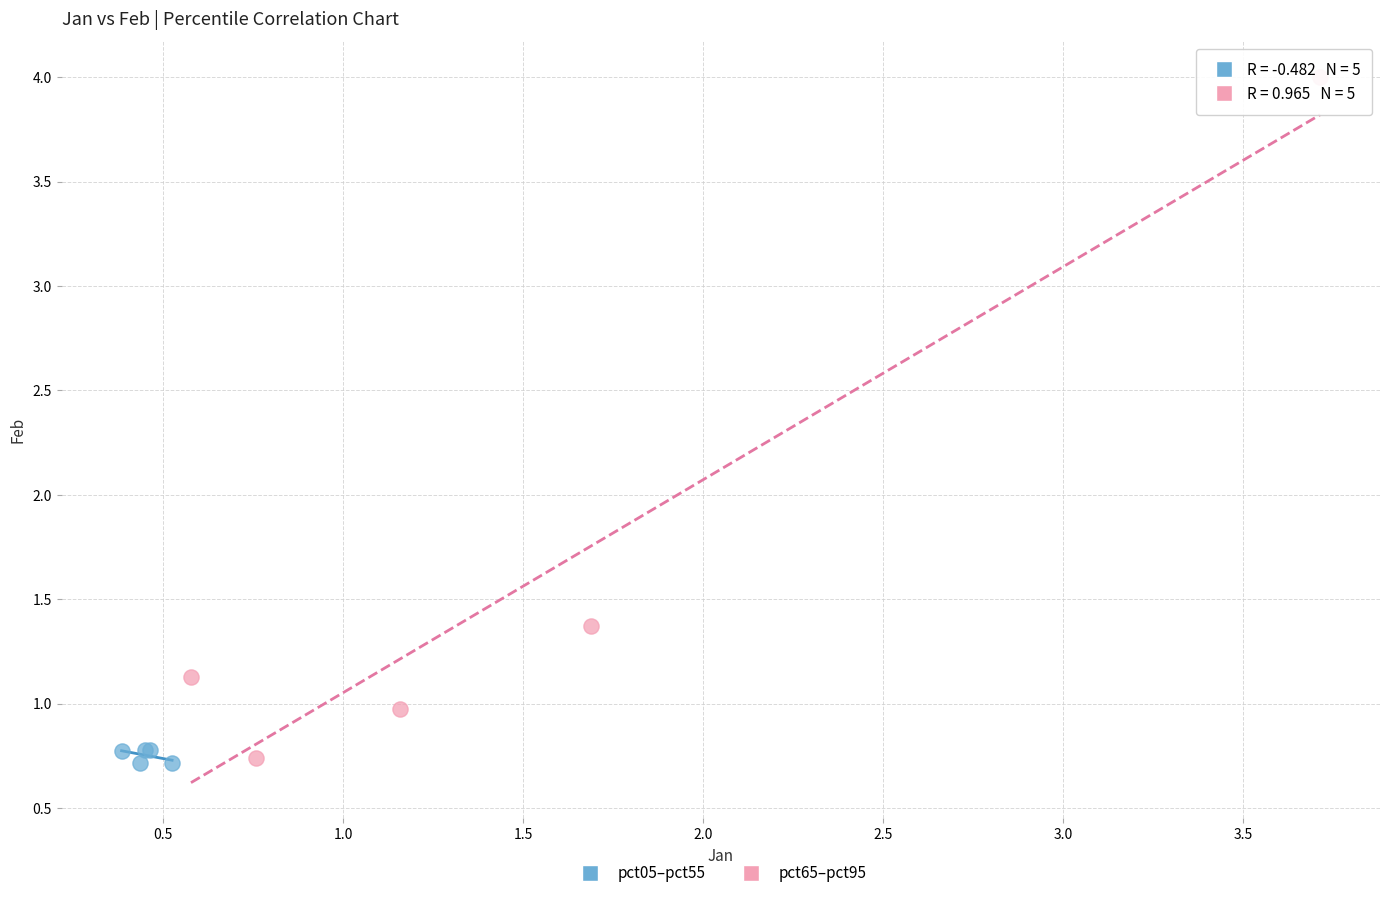

Which series has the largest Y range (max minus min)?

pct65–pct95